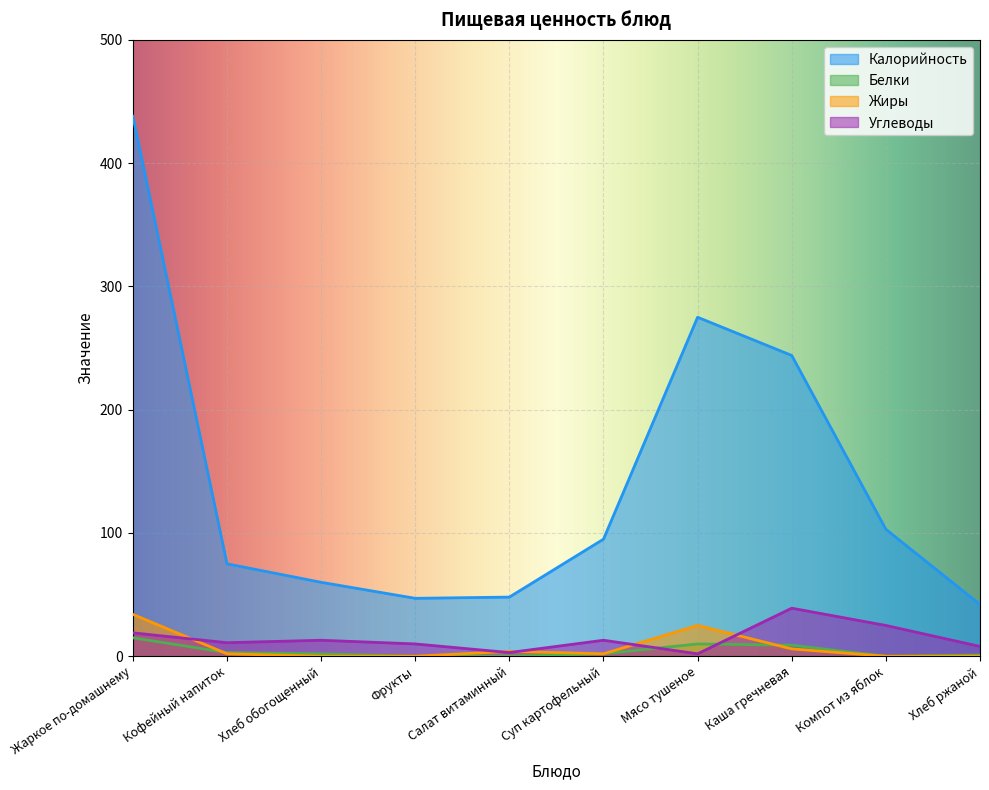

At which label is Углеводы closest to 20?

Жаркое по-домашнему